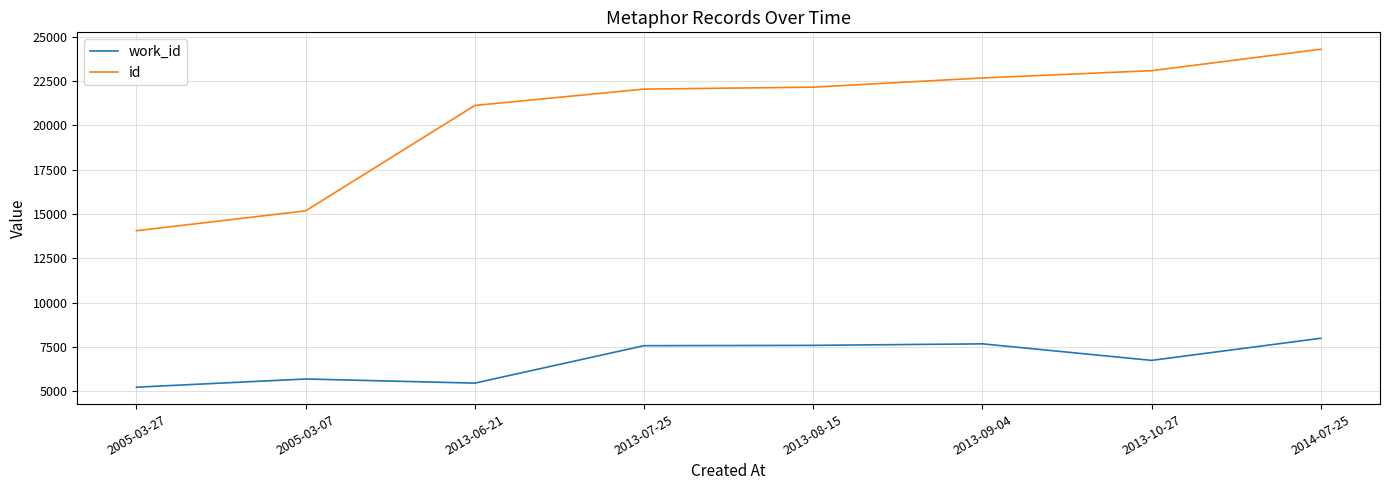

What are all the series names shown in the legend?

work_id, id